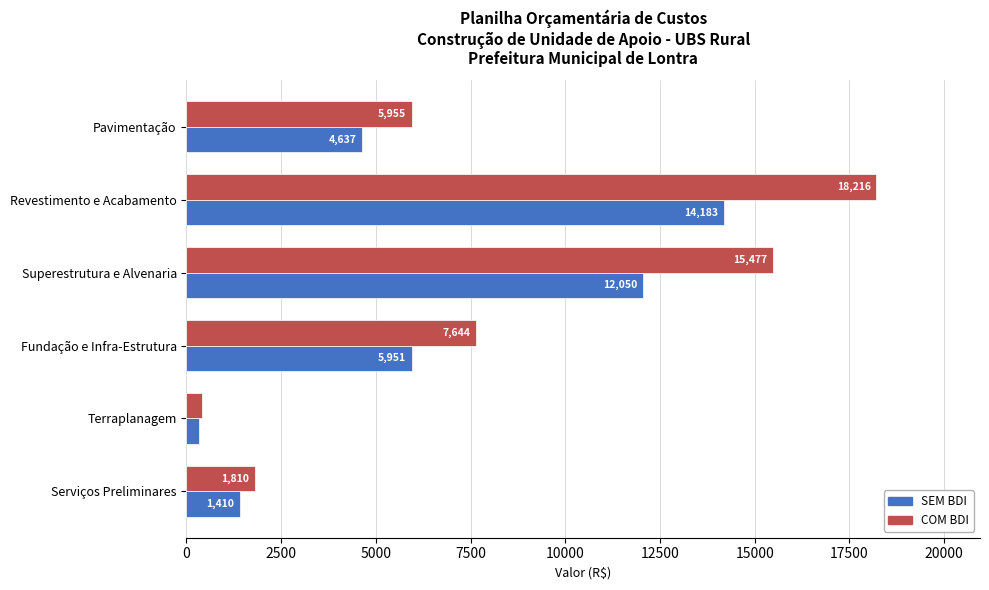

Which series has the largest range (max minus min)?

COM BDI